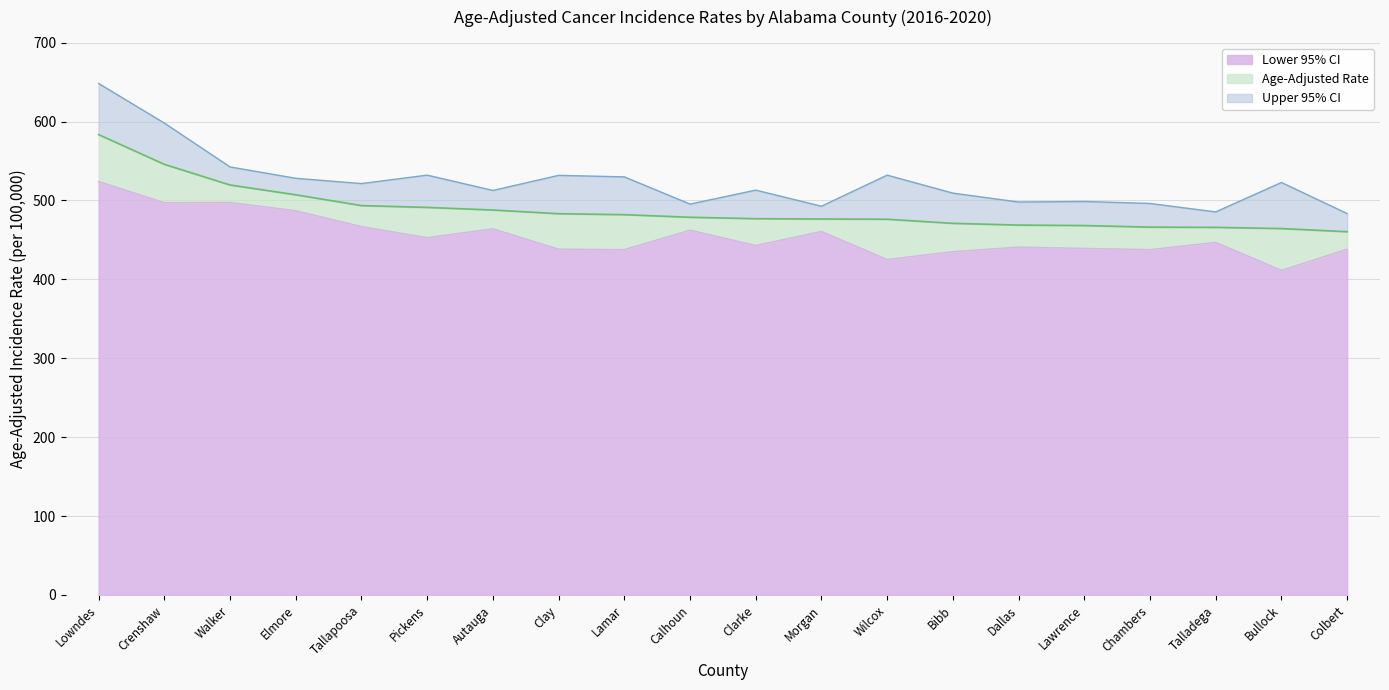

What is the highest value of the Lower 95% CI series?

524.1